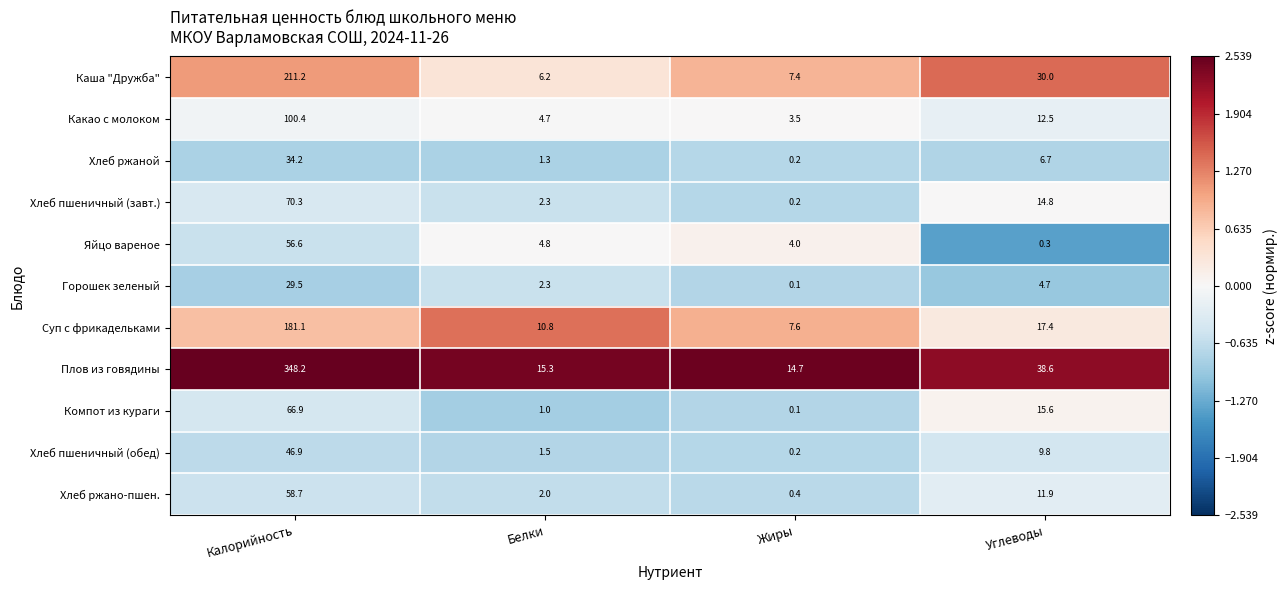

What is the minimum value for Суп с фрикадельками?

7.6